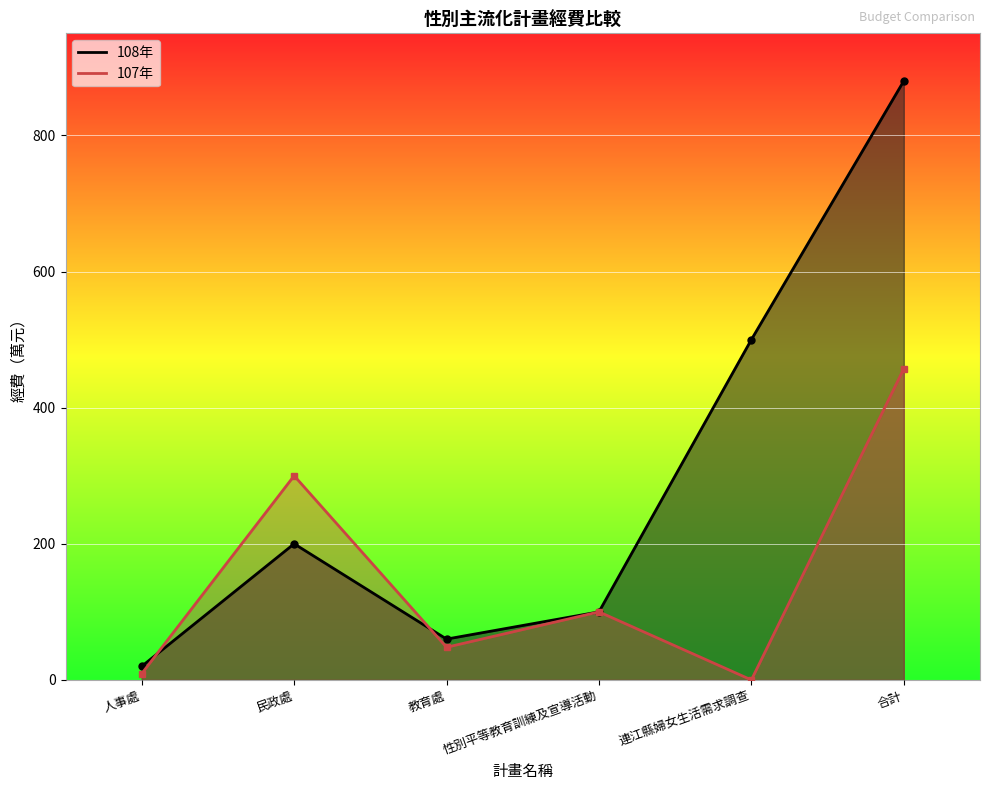

At how many categories does at least one series exceed 511?

1